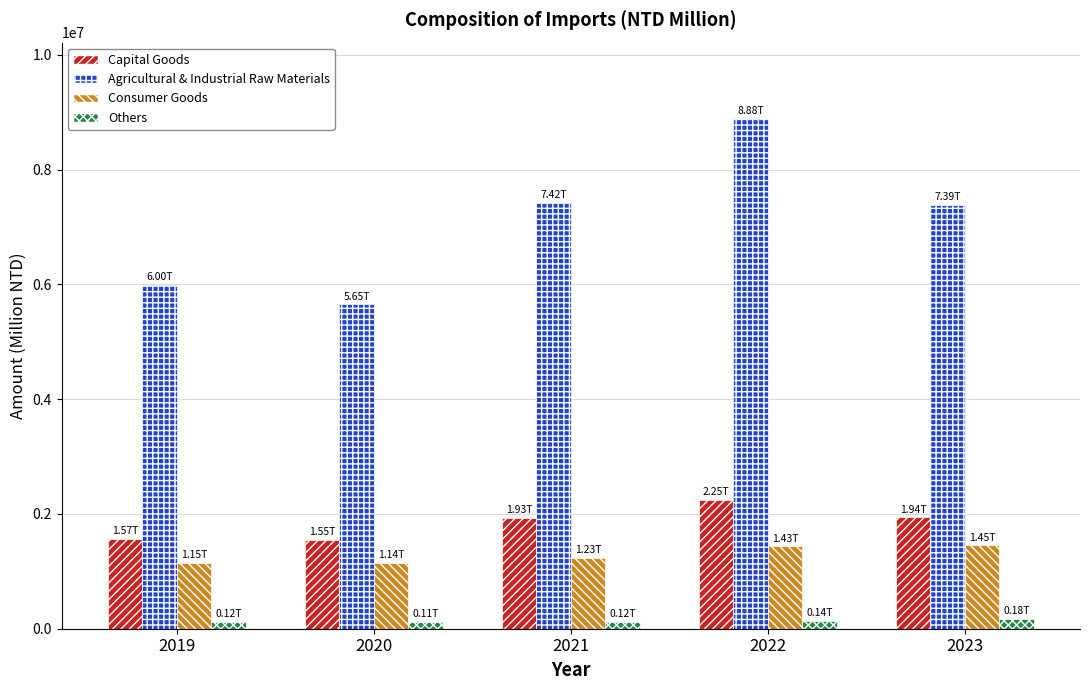

What is the difference between the second highest and second lowest values in the Consumer Goods series?

282348